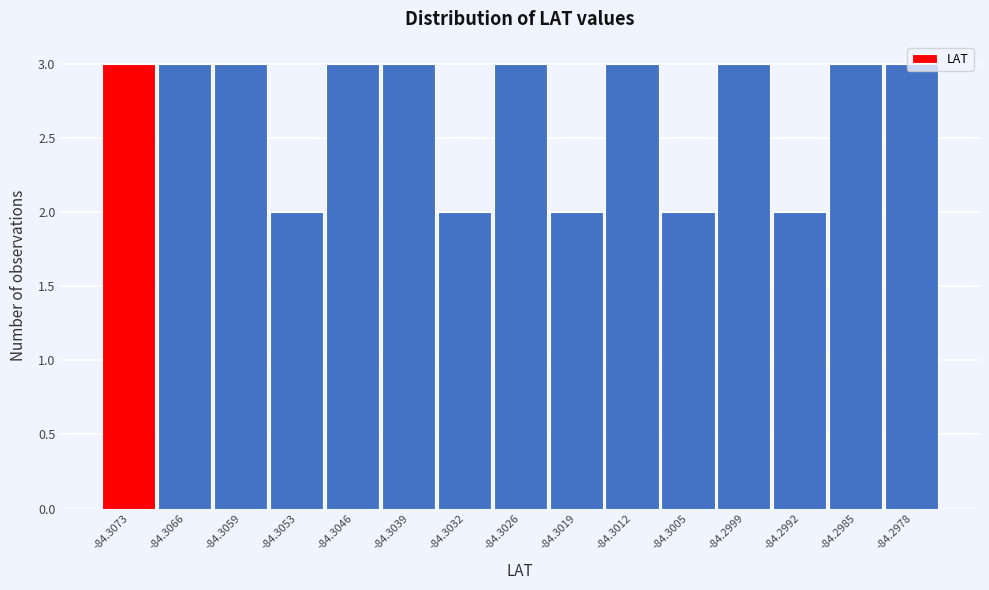

The value at -84.3005 is 2. True or false?

True